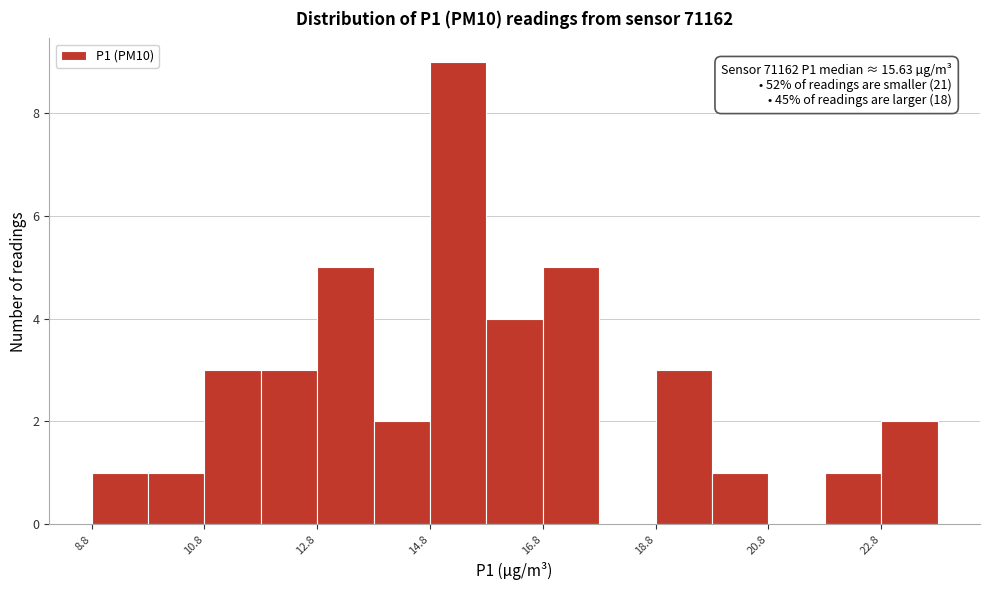

Over which range of the x-axis is the bar tallest?

14.8 to 15.8